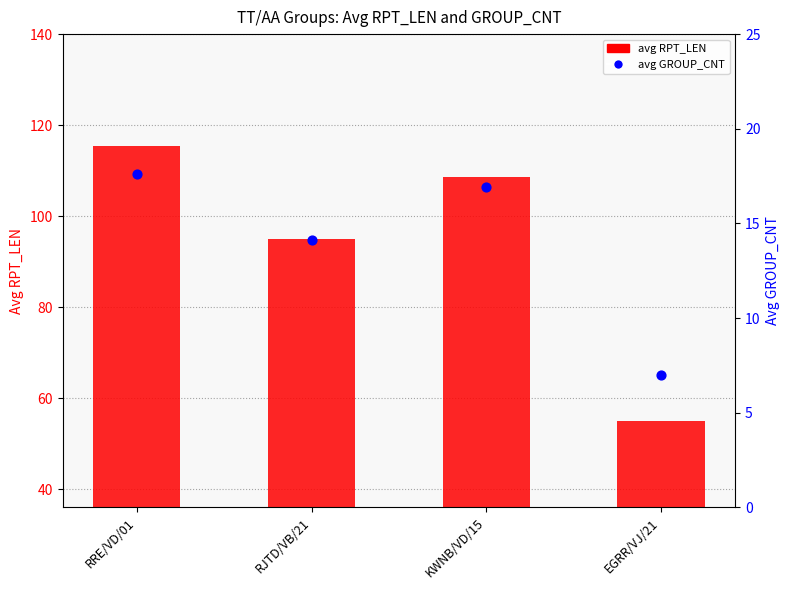

What are all the series names shown in the legend?

avg RPT_LEN, avg GROUP_CNT